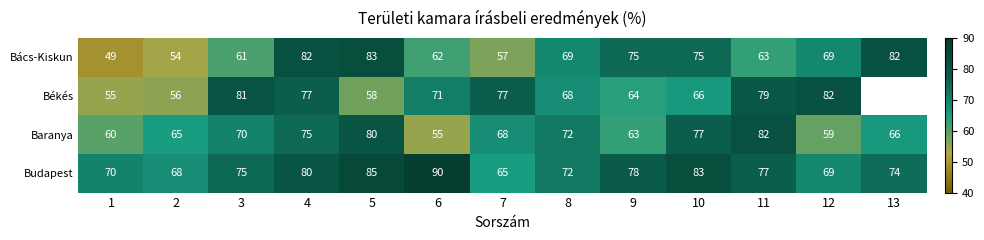

What value does the Bács-Kiskun series have at 4?

82